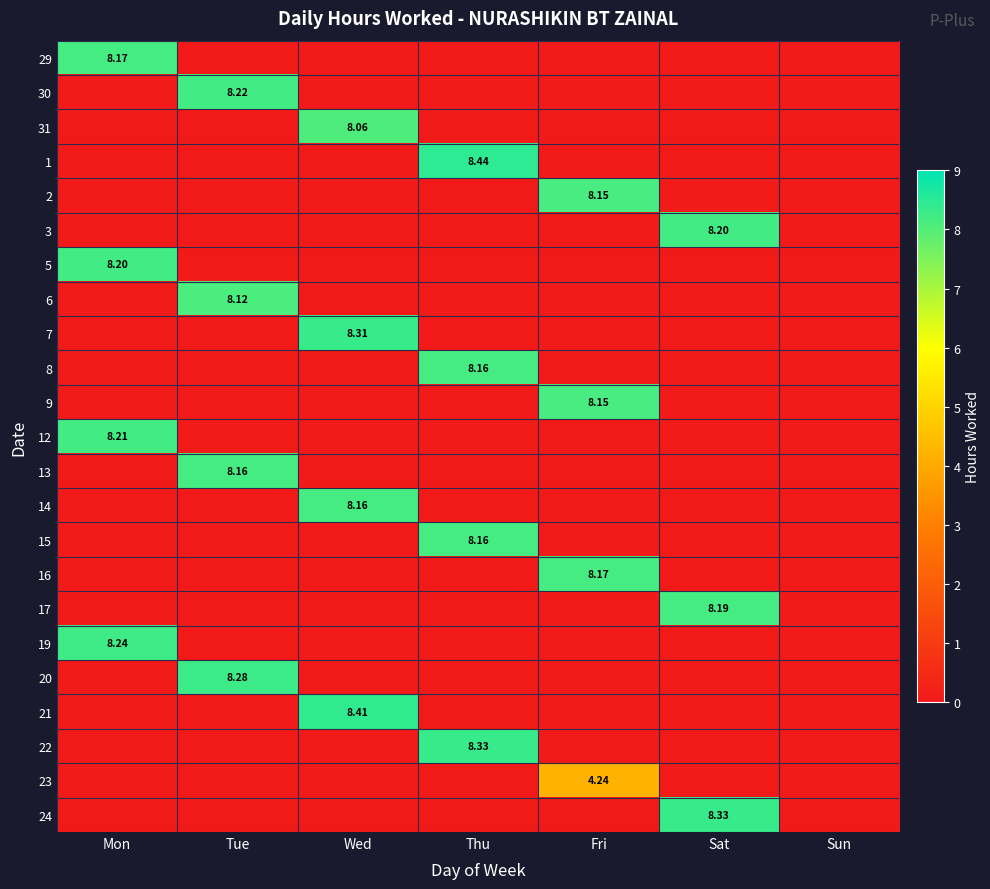

How many categories are shown in the chart?

7